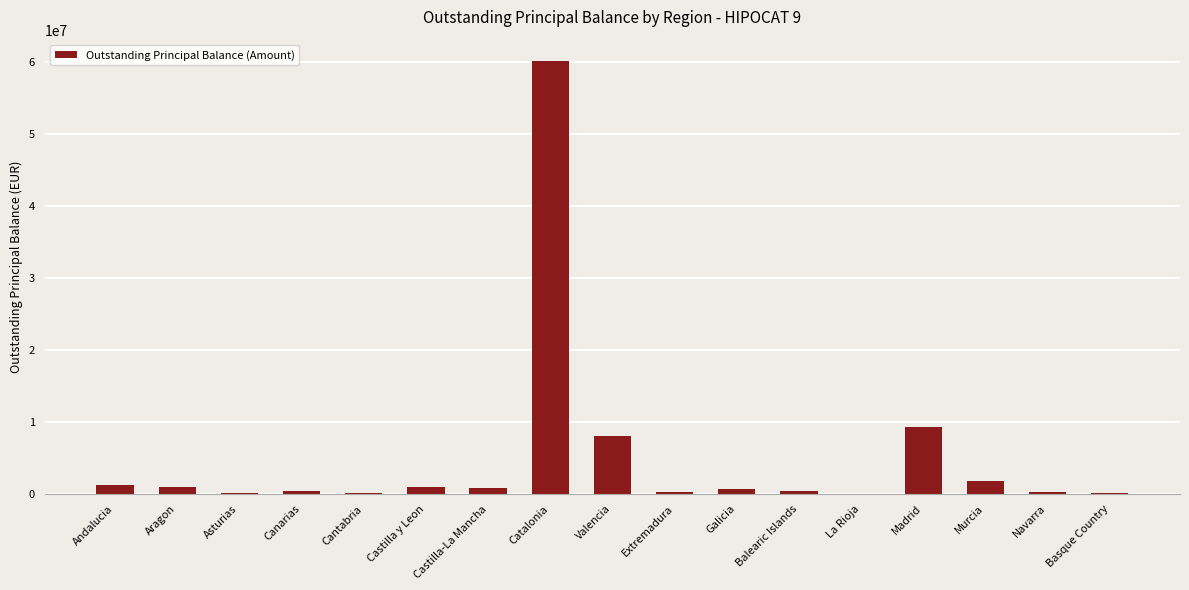

Are the bars grouped side by side (vs. stacked)?

No